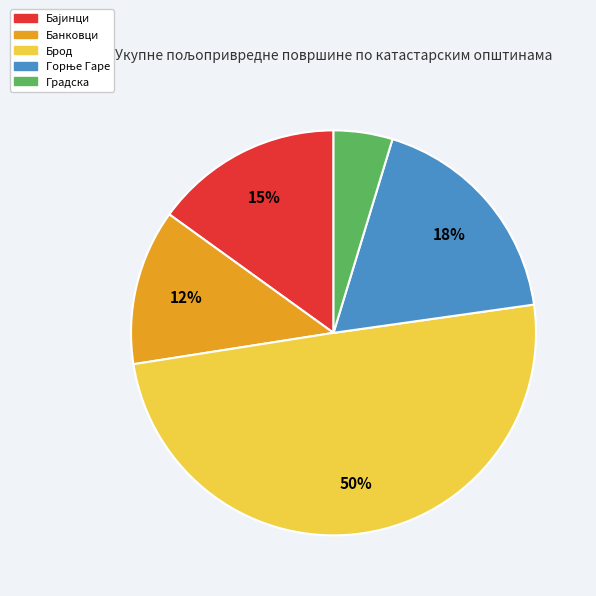

The Градска slice represents 5% of the pie. True or false?

True